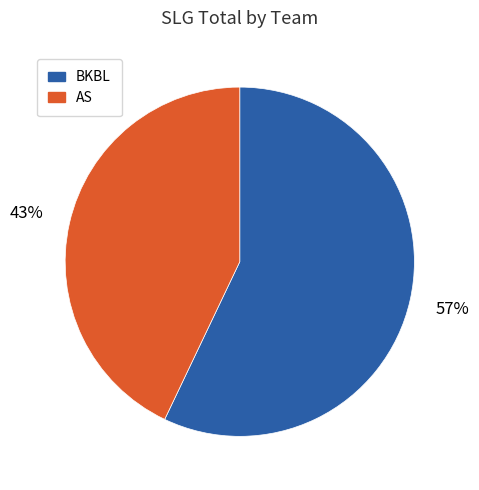

To the nearest percent, what is the average slice percentage?

50%